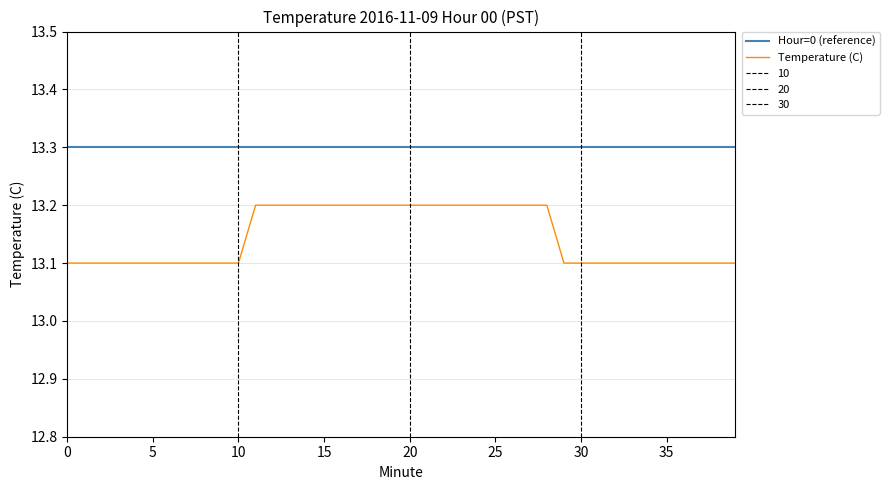

What is the approximate value of Hour=0 (reference) at 23?

13.3